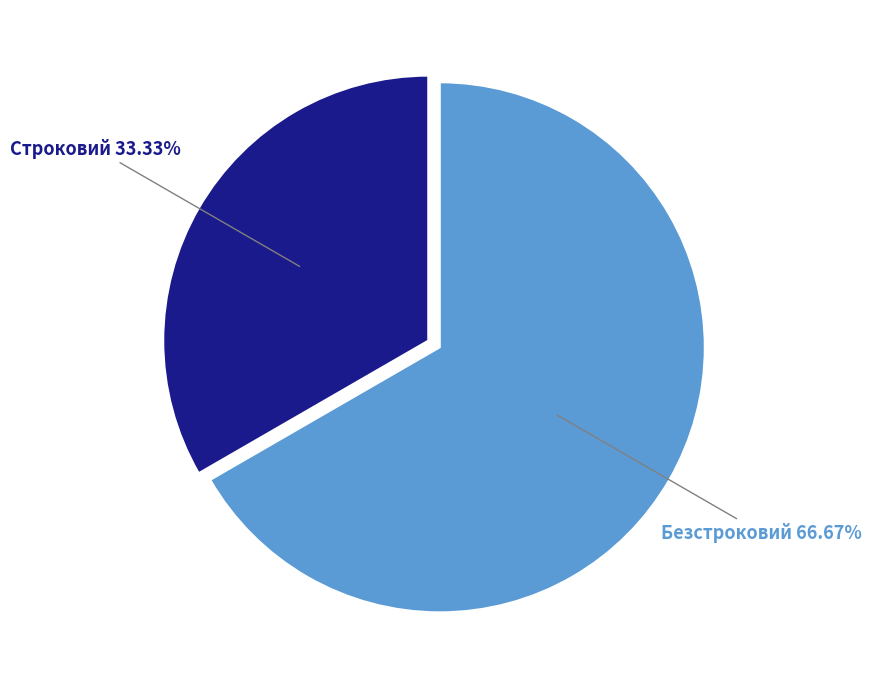

Does any single category account for the majority?

Yes